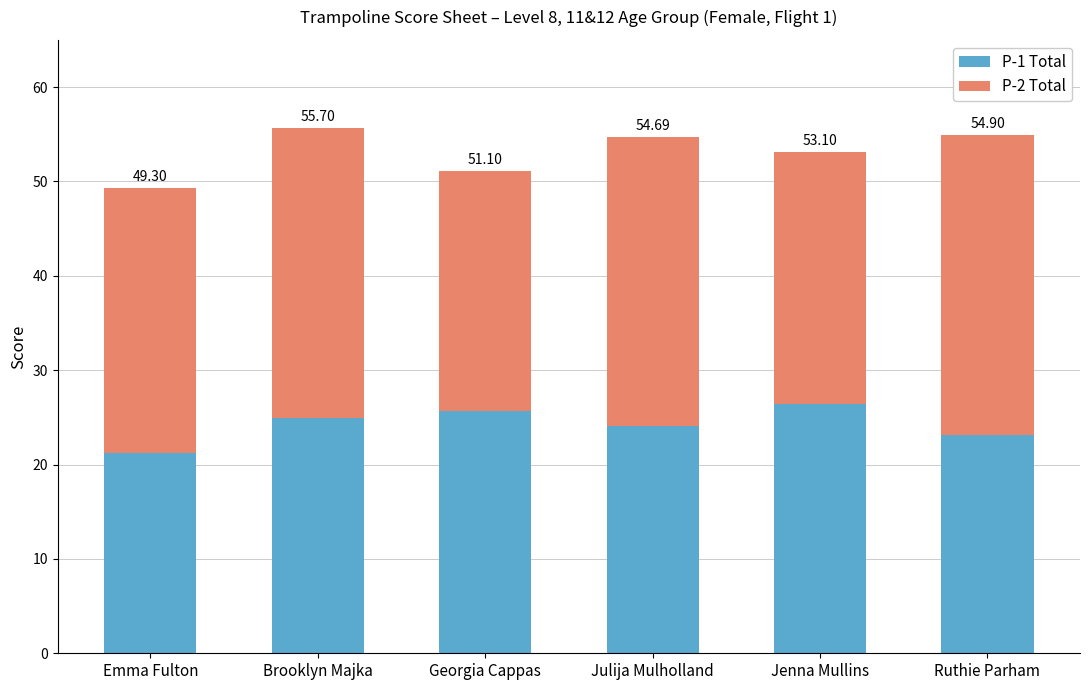

What are all the series names shown in the legend?

P-1 Total, P-2 Total